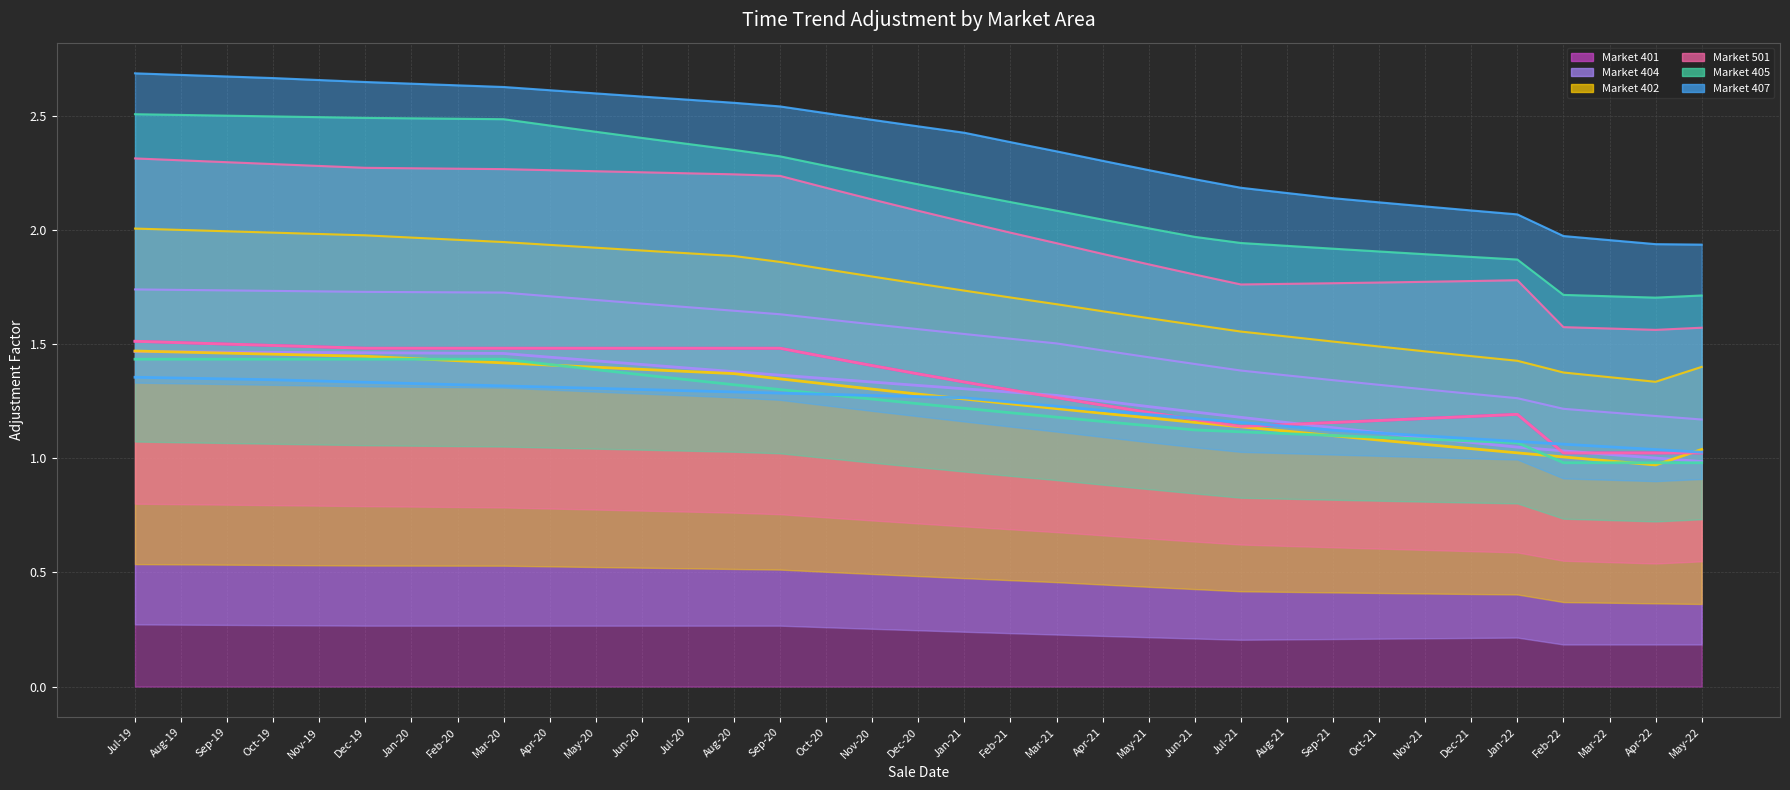

Reading right to left, extract all data points from this chart.

Trend 401: 1.0	1.0	1.0	1.0	1.2	1.2	1.2	1.2	1.2	1.1	1.1	1.2	1.2	1.2	1.3	1.3	1.3	1.4	1.4	1.4	1.5	1.5	1.5	1.5	1.5	1.5	1.5	1.5	1.5	1.5	1.5	1.5	1.5	1.5	1.5
Trend 404: 1.0	1.0	1.0	1.0	1.0	1.1	1.1	1.1	1.1	1.2	1.2	1.2	1.2	1.3	1.3	1.3	1.3	1.3	1.3	1.3	1.4	1.4	1.4	1.4	1.4	1.4	1.5	1.5	1.5	1.5	1.5	1.5	1.5	1.5	1.5
Trend 402: 1.0	1.0	1.0	1.0	1.0	1.0	1.1	1.1	1.1	1.1	1.1	1.2	1.2	1.2	1.2	1.2	1.3	1.3	1.3	1.3	1.3	1.4	1.4	1.4	1.4	1.4	1.4	1.4	1.4	1.4	1.5	1.5	1.5	1.5	1.5
Trend 501: 1.0	1.0	1.0	1.0	1.2	1.2	1.2	1.2	1.2	1.1	1.1	1.2	1.2	1.2	1.3	1.3	1.3	1.4	1.4	1.4	1.5	1.5	1.5	1.5	1.5	1.5	1.5	1.5	1.5	1.5	1.5	1.5	1.5	1.5	1.5
Trend 405: 1.0	1.0	1.0	1.0	1.1	1.1	1.1	1.1	1.1	1.1	1.1	1.1	1.1	1.2	1.2	1.2	1.2	1.2	1.3	1.3	1.3	1.3	1.3	1.4	1.4	1.4	1.4	1.4	1.4	1.4	1.4	1.4	1.4	1.4	1.4
Trend 407: 1.0	1.0	1.0	1.1	1.1	1.1	1.1	1.1	1.1	1.1	1.2	1.2	1.2	1.2	1.2	1.2	1.3	1.3	1.3	1.3	1.3	1.3	1.3	1.3	1.3	1.3	1.3	1.3	1.3	1.3	1.3	1.3	1.3	1.4	1.4